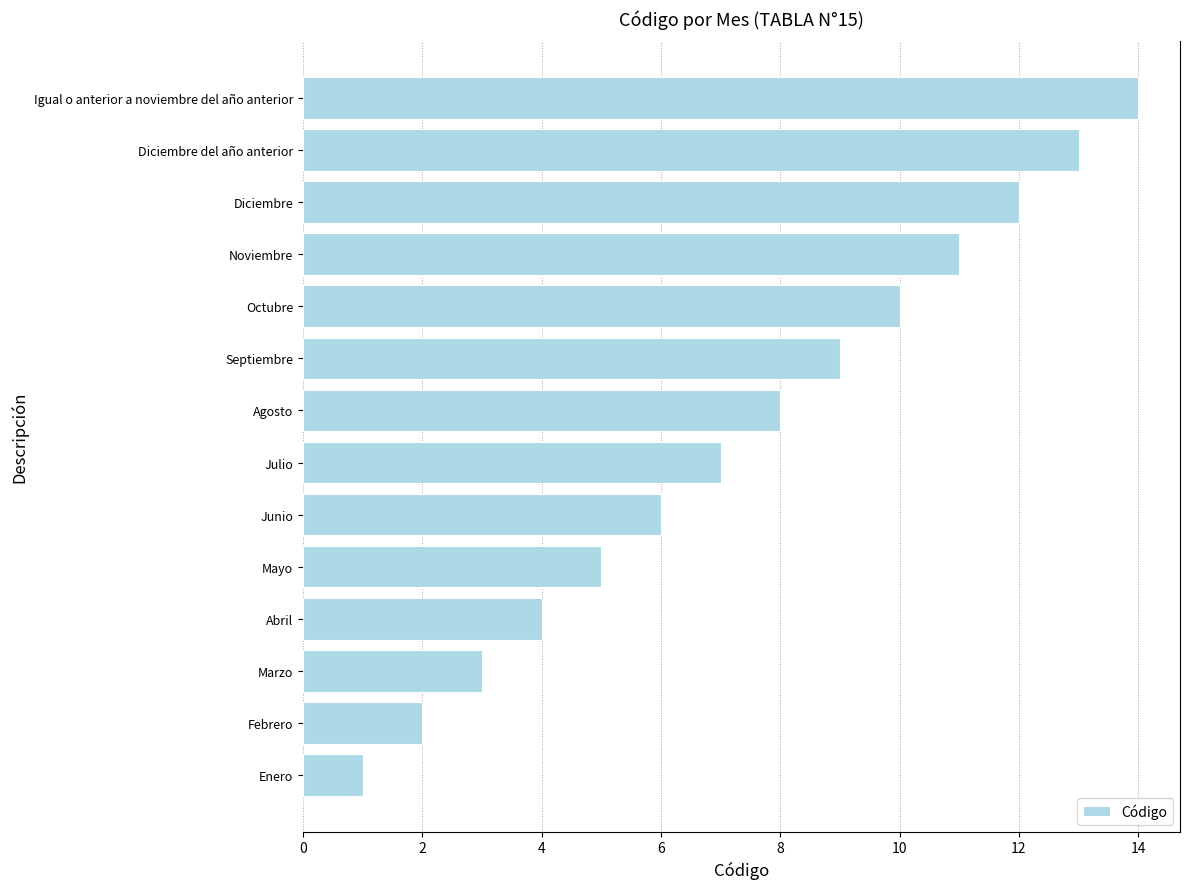

What is the change in value from Enero to Diciembre del año anterior?

+12